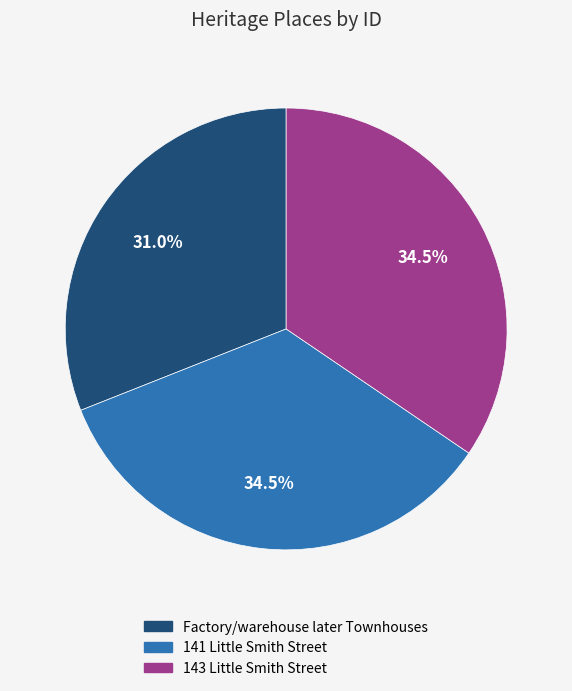

Which has a higher value, Factory/warehouse later Townhouses or 143 Little Smith Street?

143 Little Smith Street